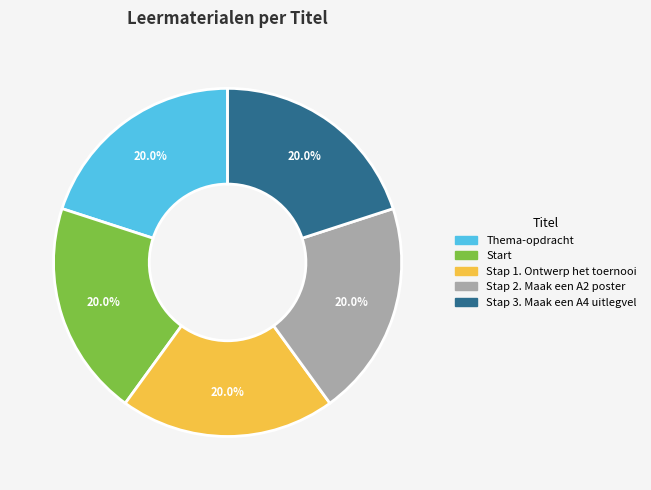

What percentage do Stap 2. Maak een A2 poster and Thema-opdracht together represent?

40.0%